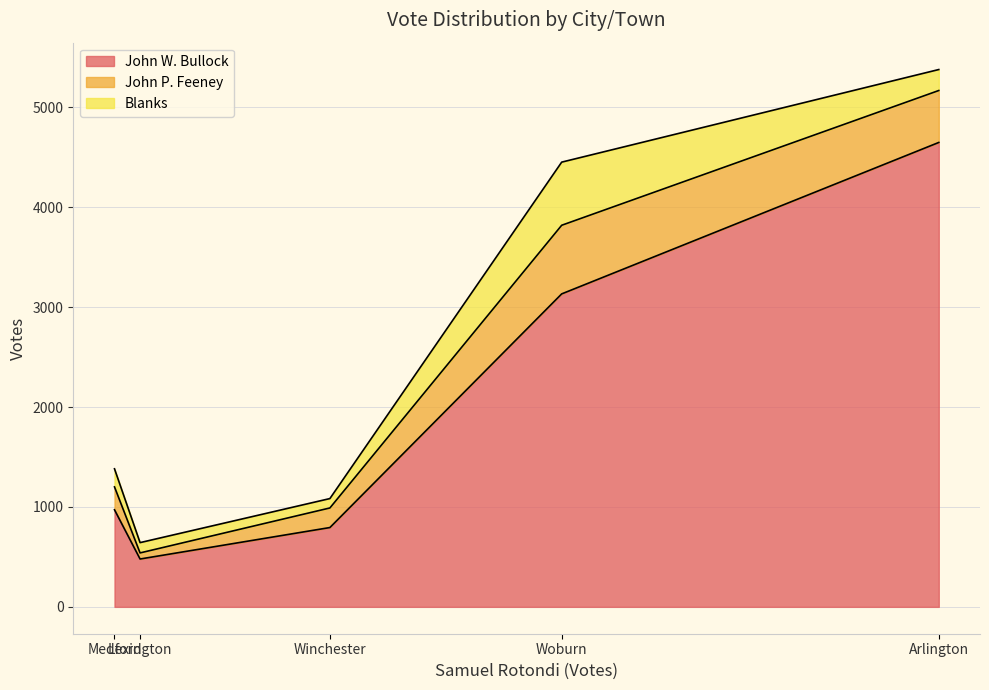

What is the minimum value for John W. Bullock?

479